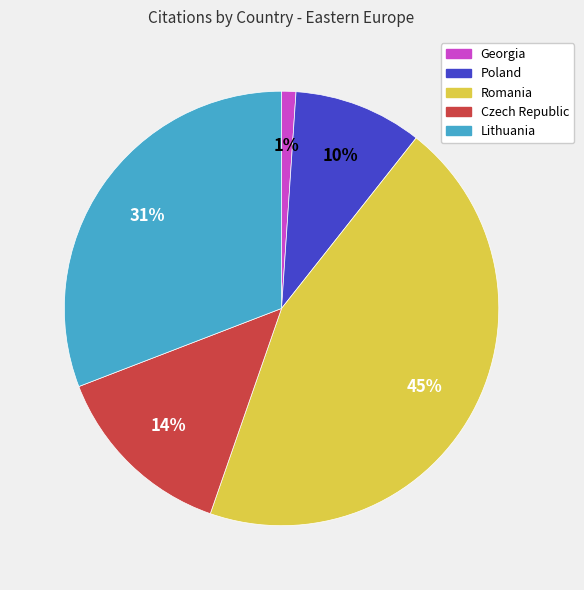

Between Czech Republic and Lithuania, which is larger?

Lithuania